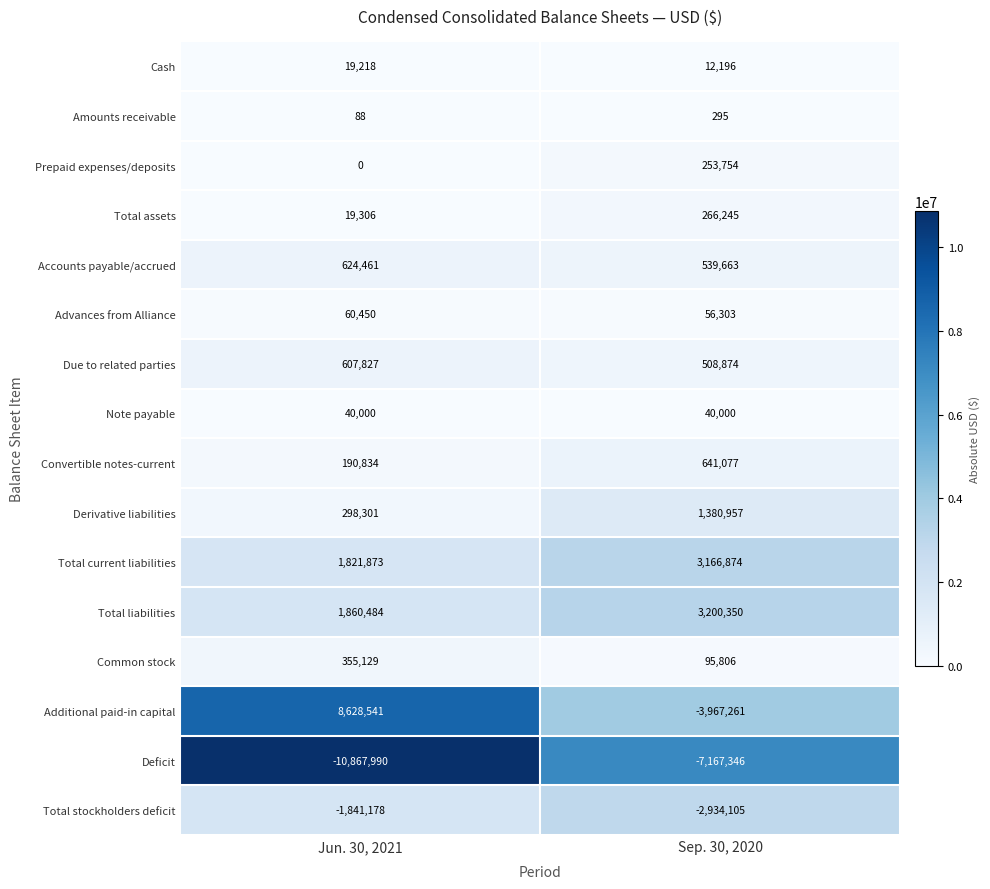

List the labels in order of Amounts receivable value, smallest first.

Jun. 30, 2021, Sep. 30, 2020